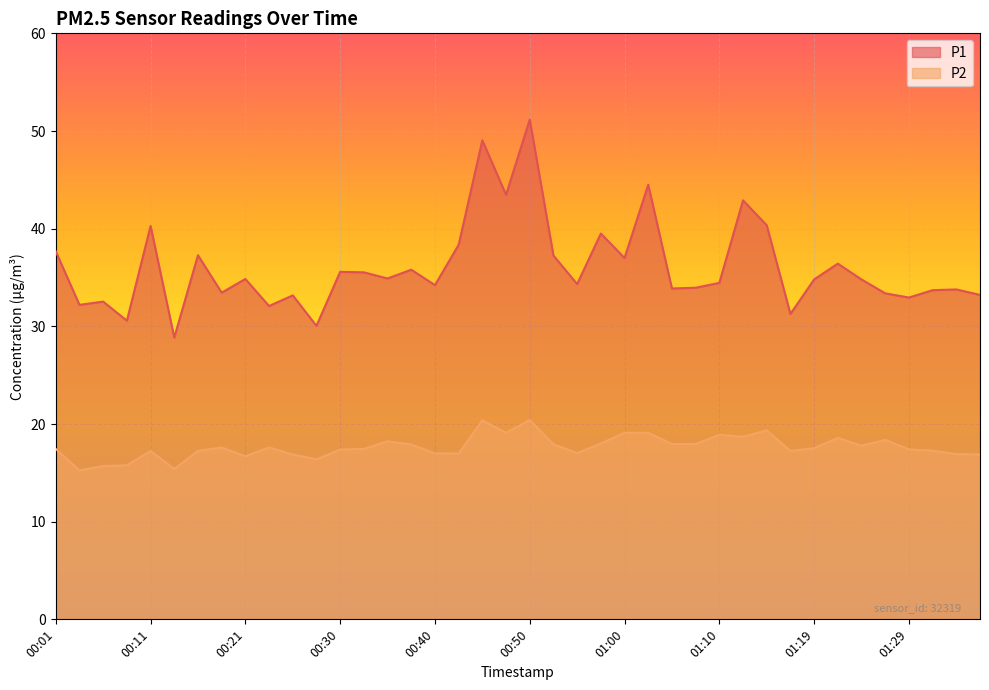

List the series in order of their overall mean, highest first.

P1, P2